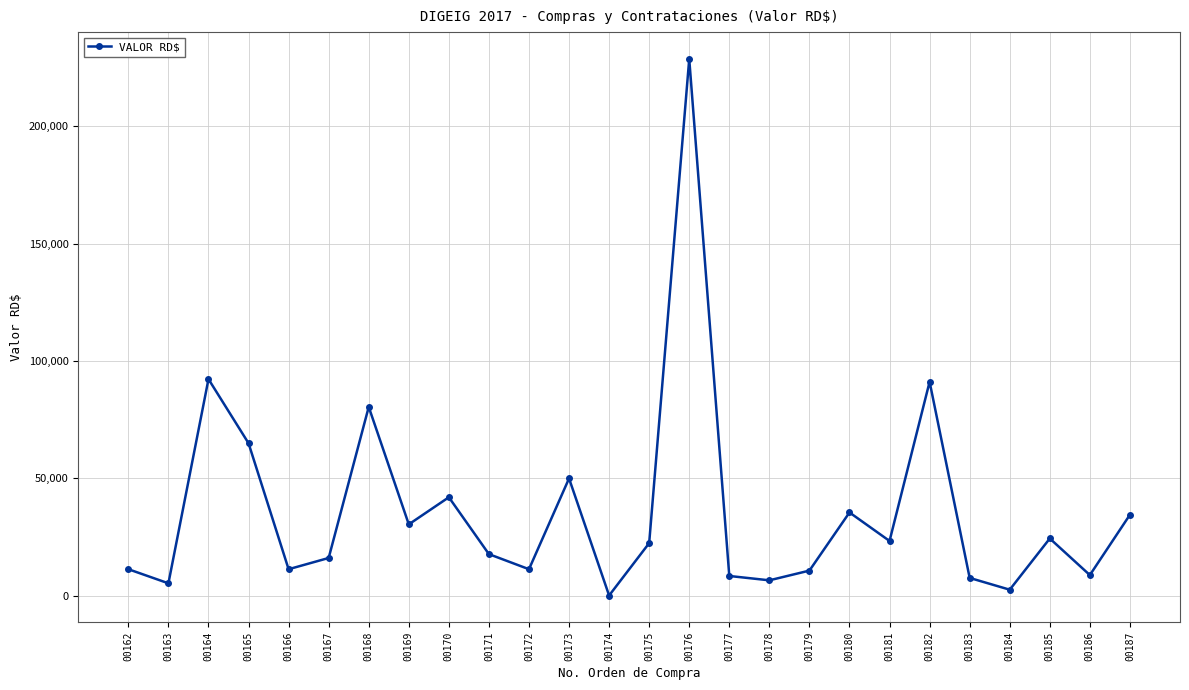

Is it true that the value at 00187 is 45637.4?

False